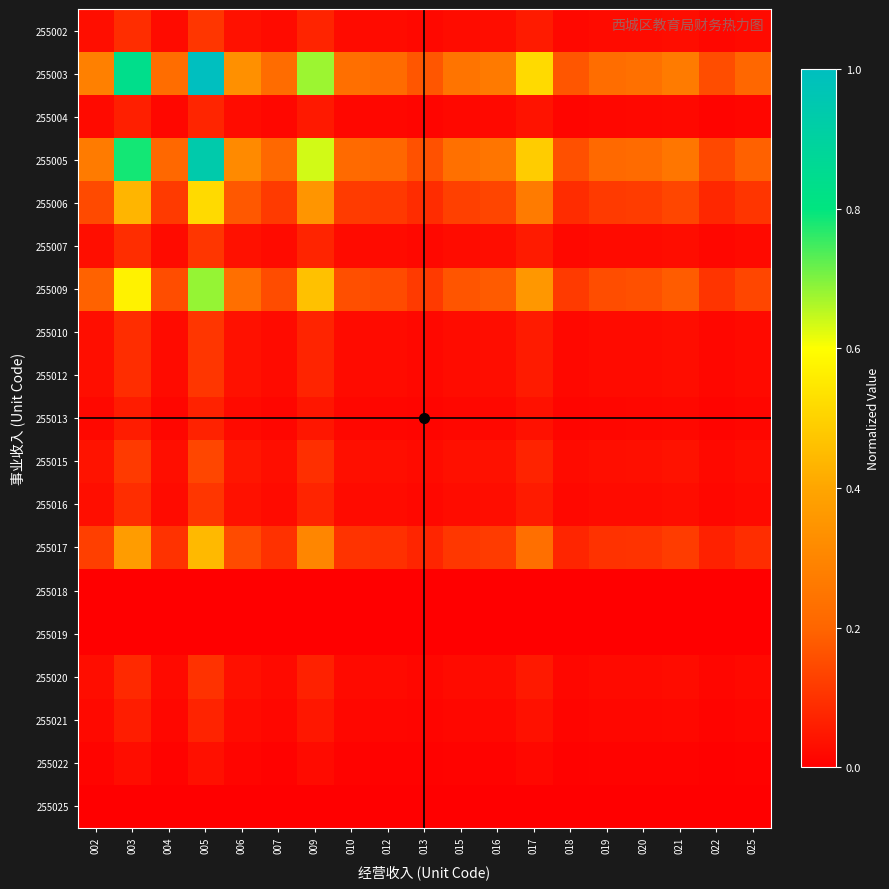

What is the spread (max minus min) of values at 012?

0.2